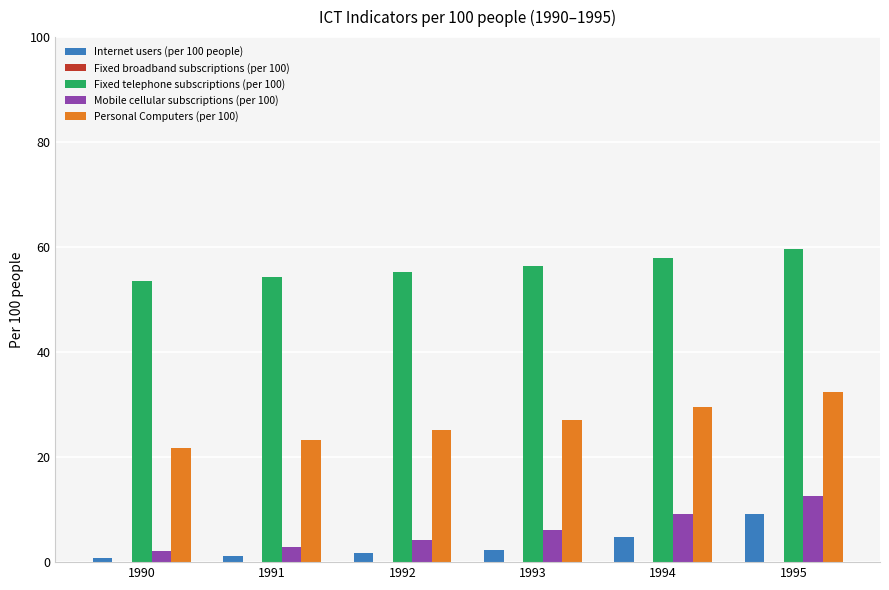

The Fixed telephone subscriptions (per 100) series shows 11.9 at 1991. True or false?

False